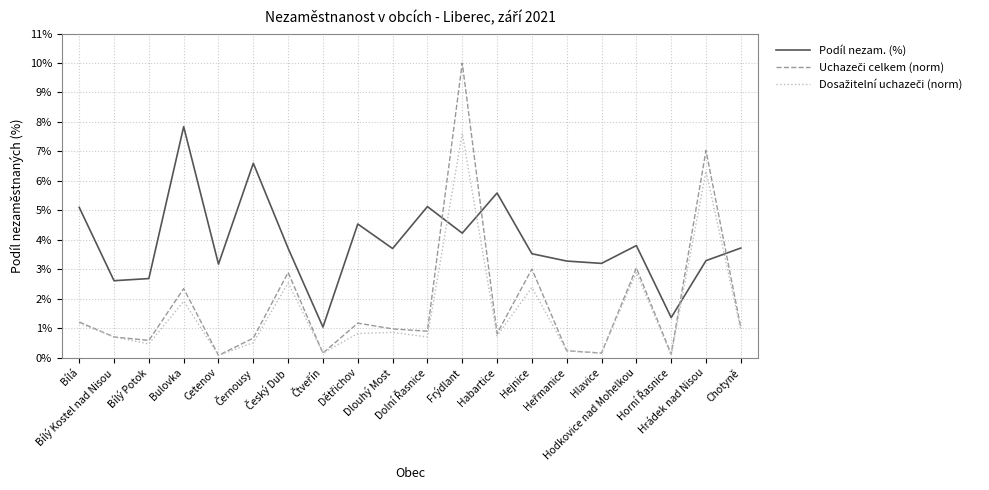

What is the maximum value for Podíl nezam. (%)?

7.8